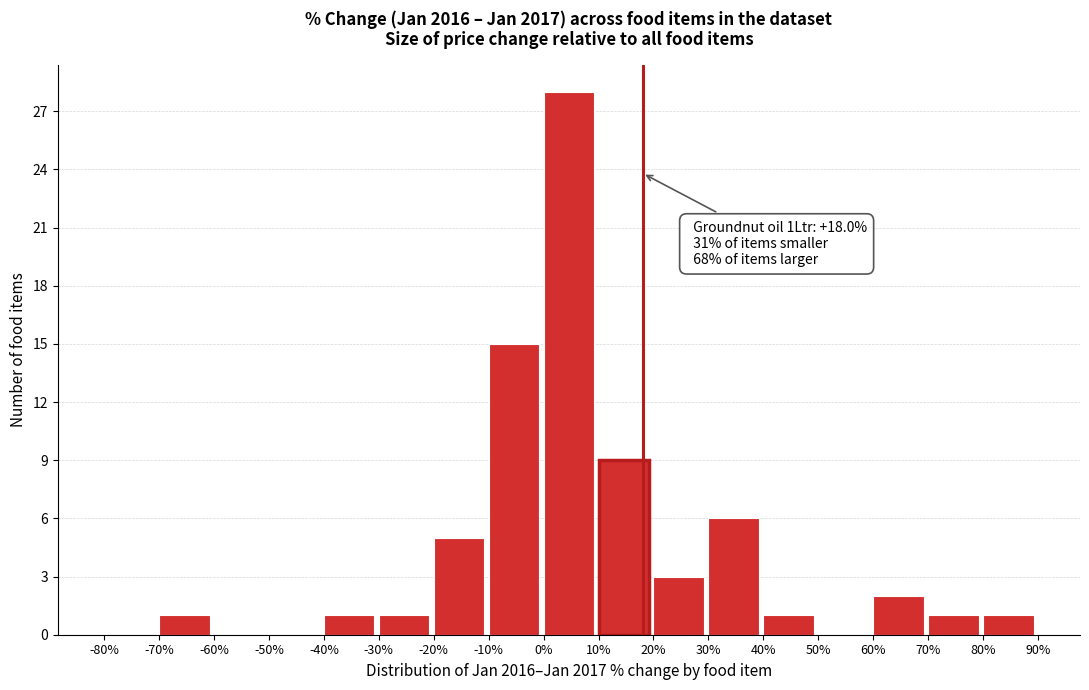

Which range on the x-axis has the tallest bar?

0% to 10%